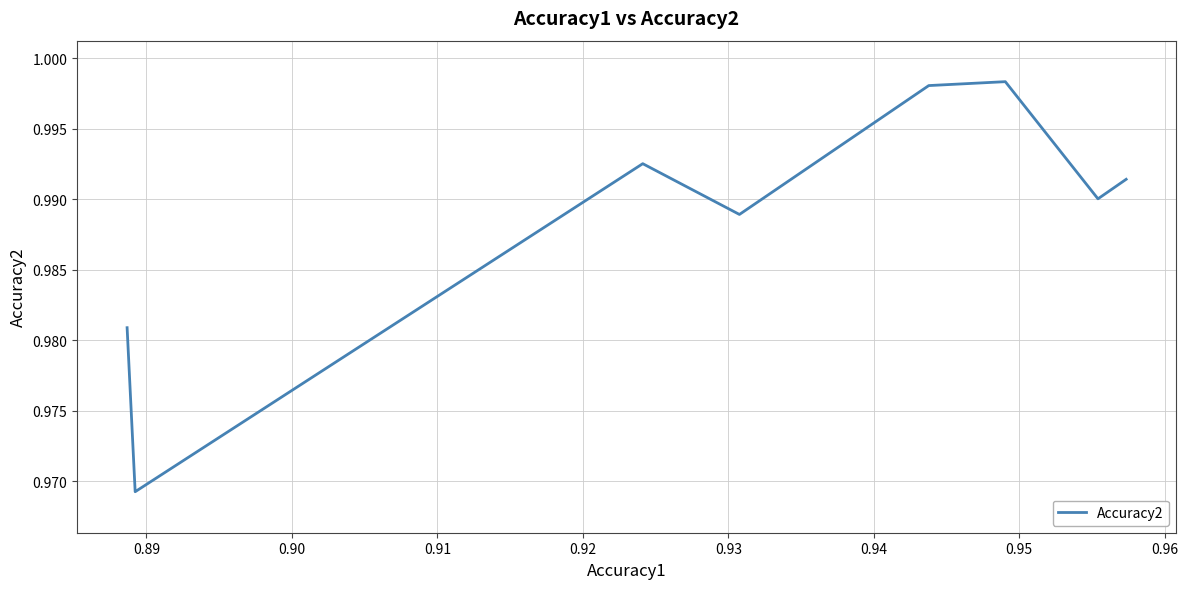

How many interior local peaks (higher than both neighbors) does the data have?

2